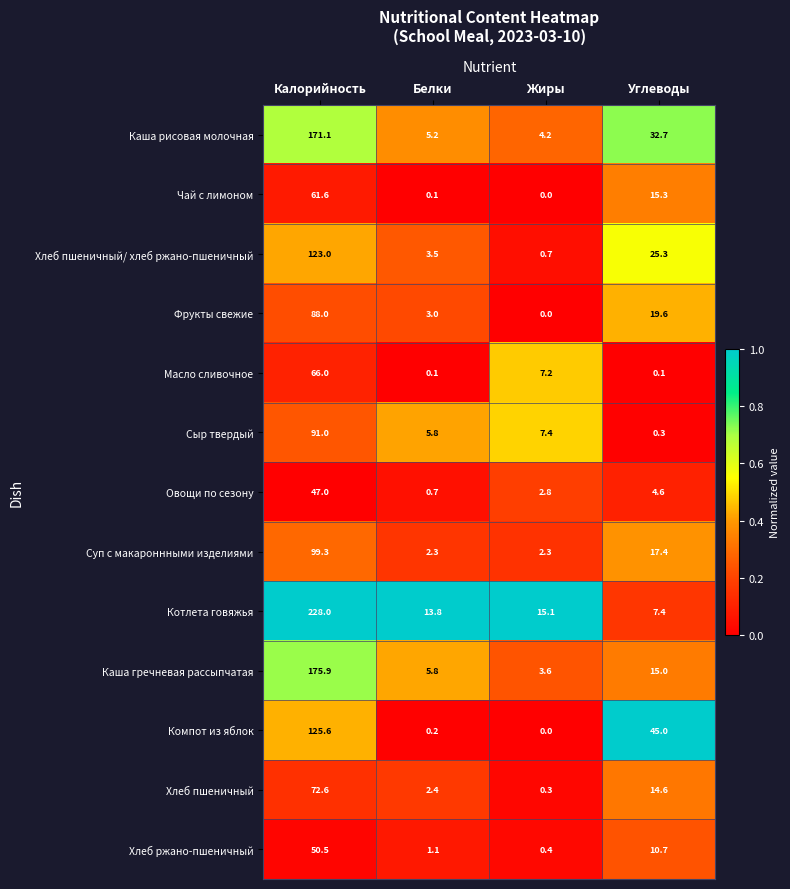

Which series has the largest range (max minus min)?

Котлета говяжья